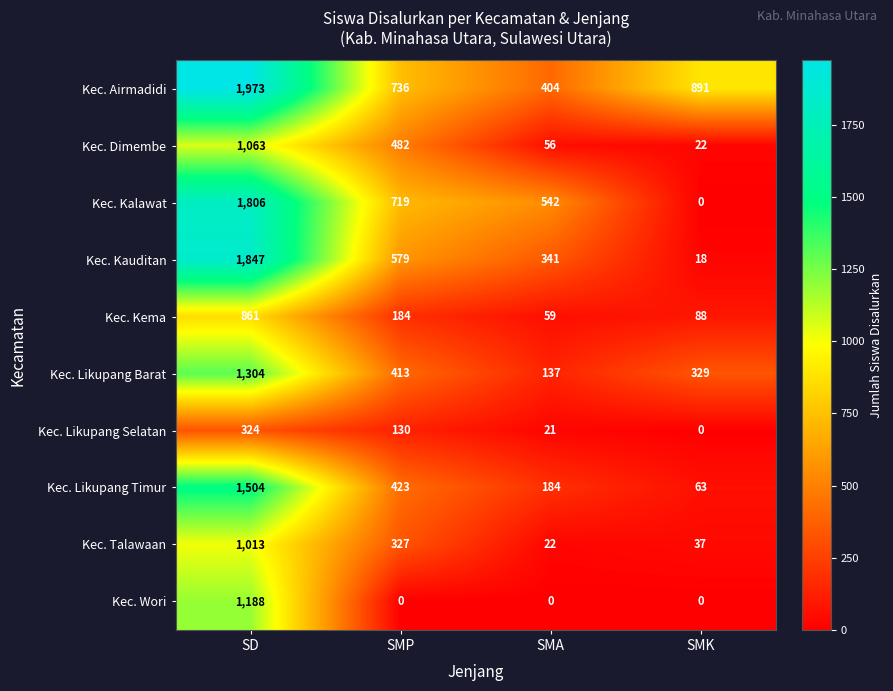

Read the Kec. Airmadidi value at SD, to the nearest 100.

2000